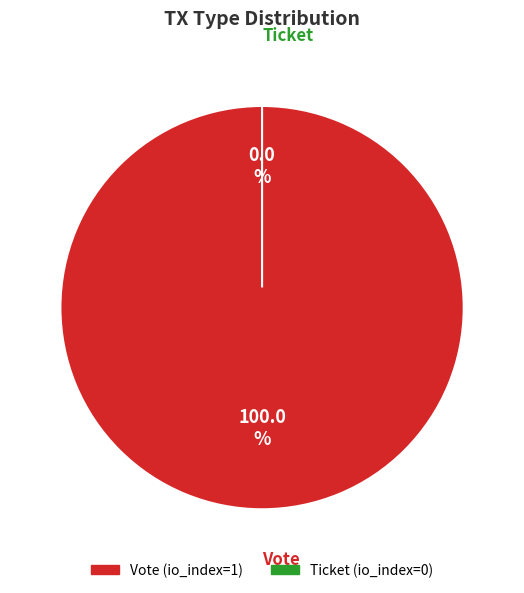

What is the smallest slice in the pie chart?

Ticket